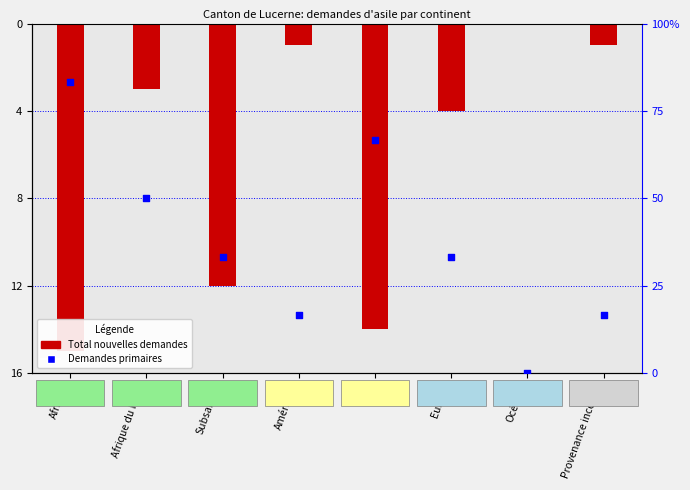

Which series reaches the maximum Y coordinate?

Demandes primaires